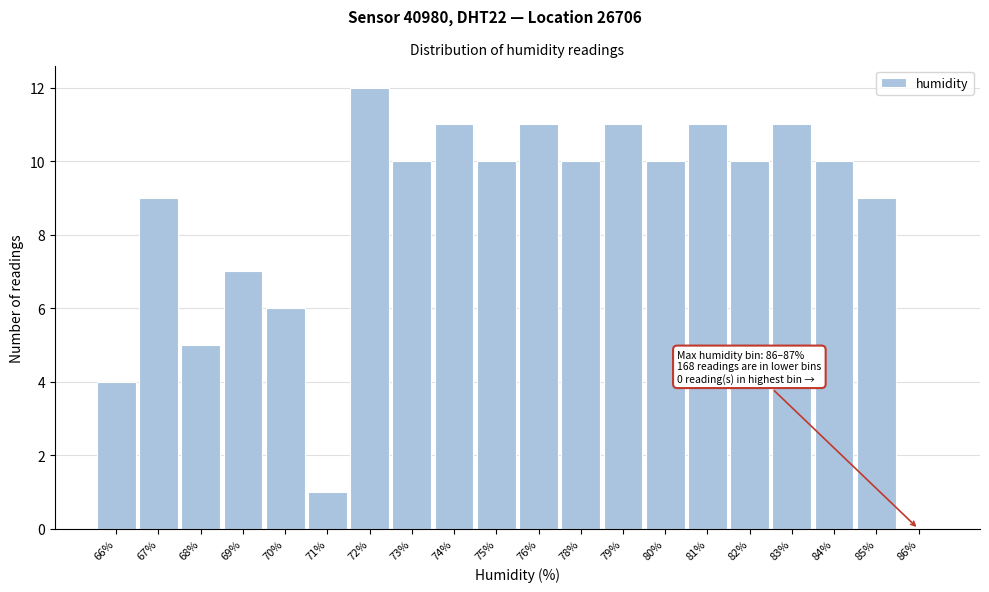

Reading left to right, what are all the values shown in this chart?

66%=4	67%=9	68%=5	69%=7	70%=6	71%=1	72%=12	73%=10	74%=11	75%=10	76%=11	78%=10	79%=11	80%=10	81%=11	82%=10	83%=11	84%=10	85%=9	86%=0